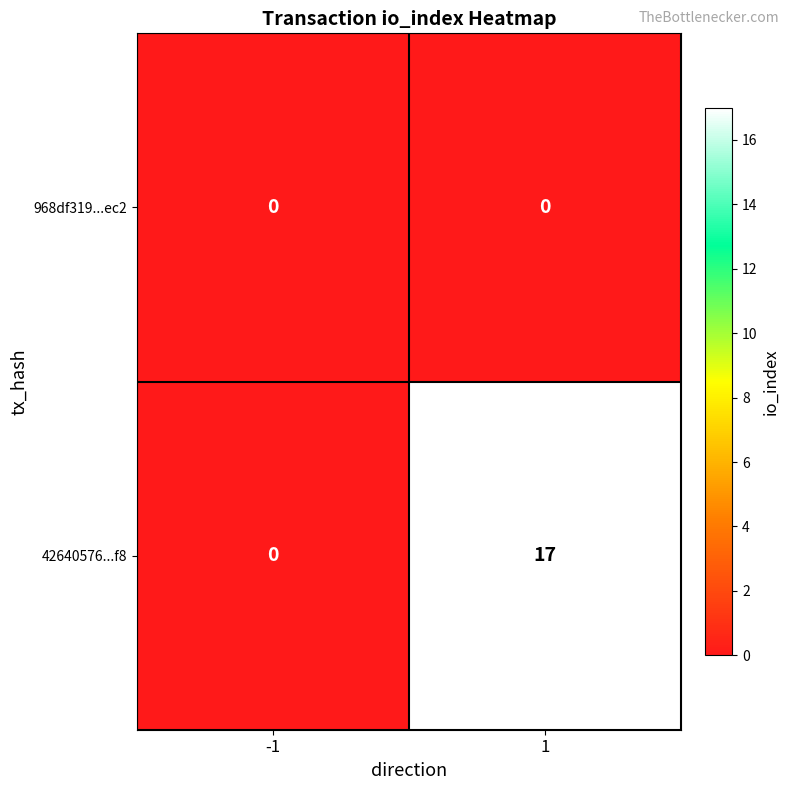

Reading left to right, what are all the values shown in this chart?

968df319...ec2: 0	0
42640576...f8: 0	17